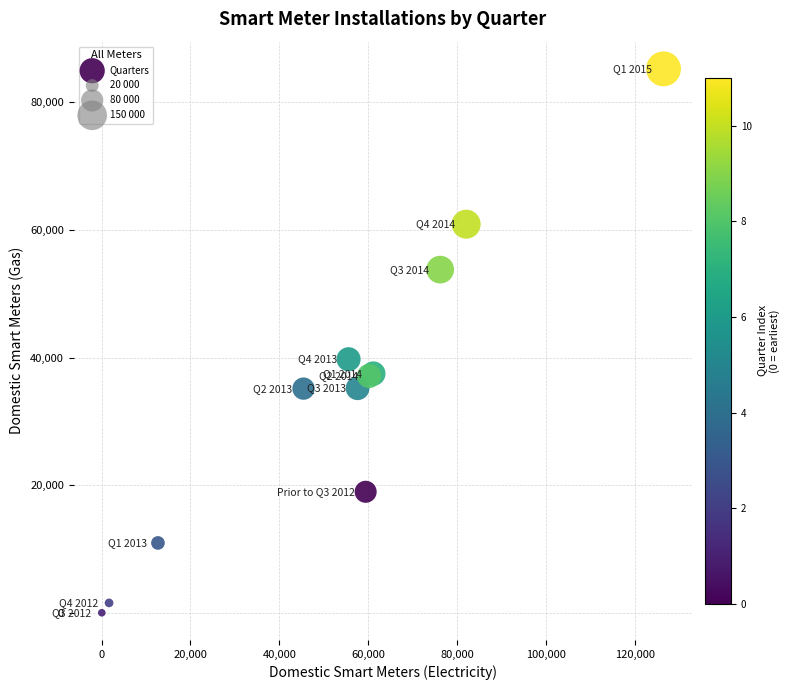

What Y value in the scatter plot is closest to 42617?

39730